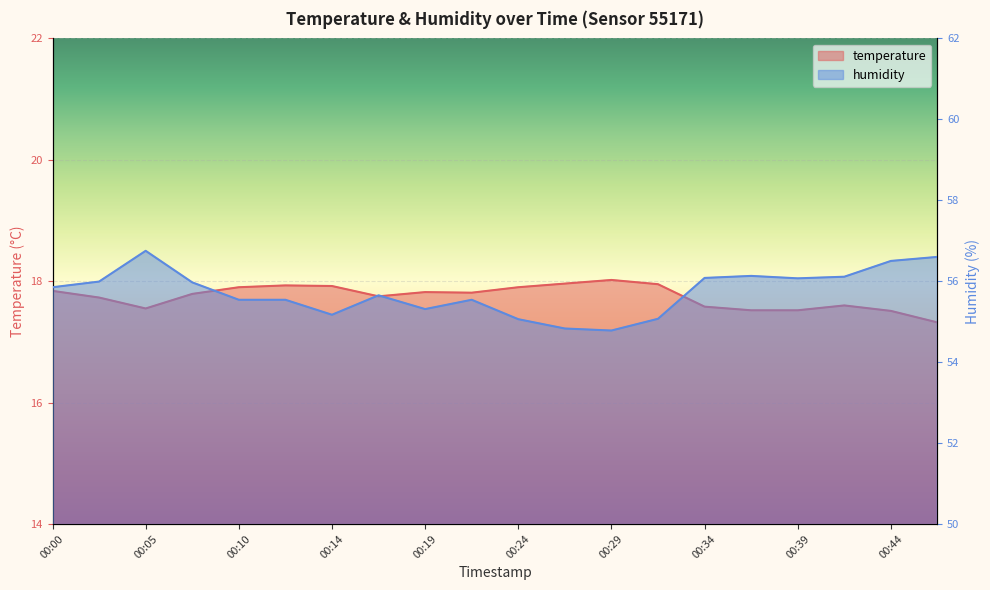

What is the average value of the temperature series?

17.7